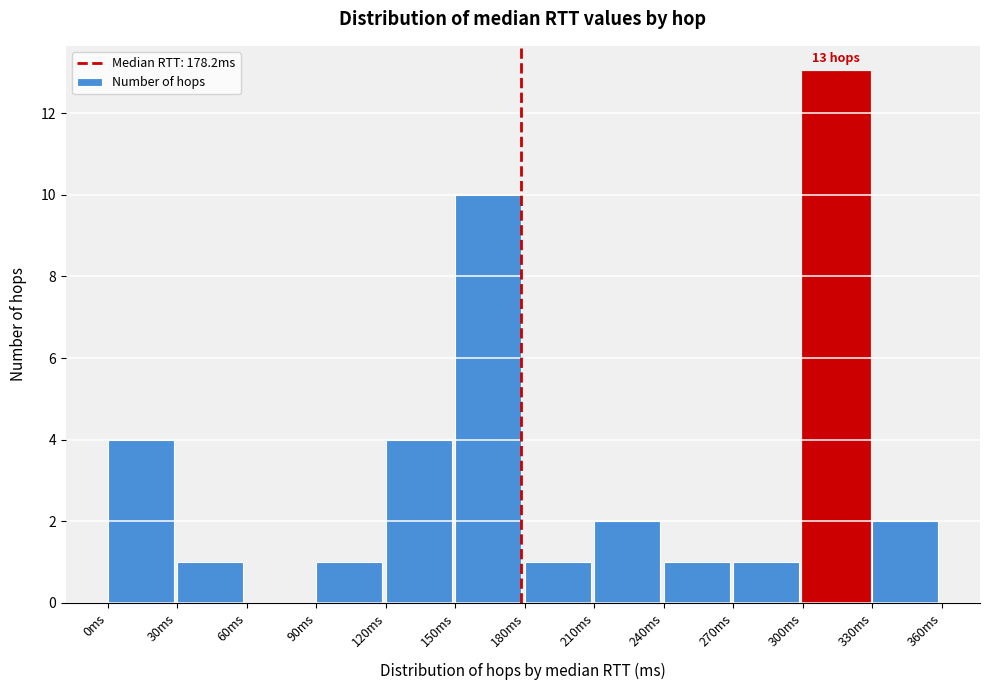

Which range on the x-axis has the tallest bar?

300 to 330